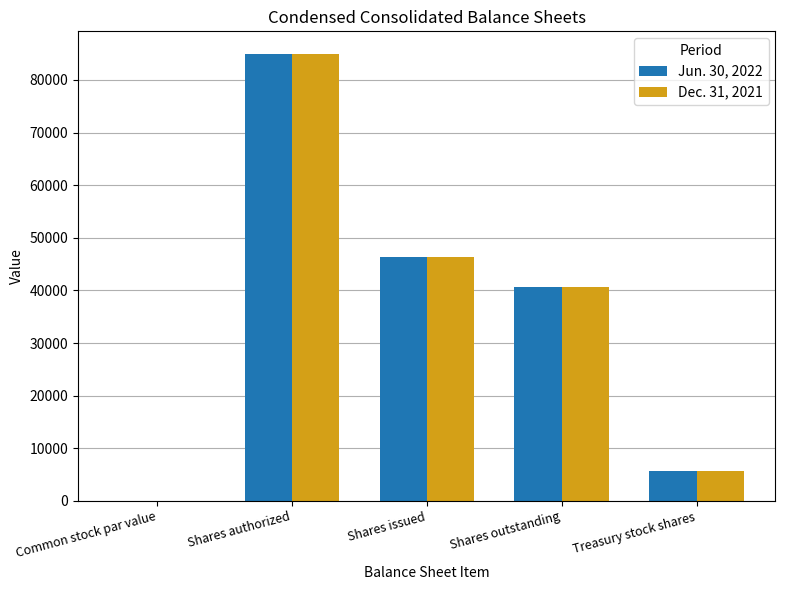

True or false: Jun. 30, 2022 has a value of 46410.0 at Shares issued.

True